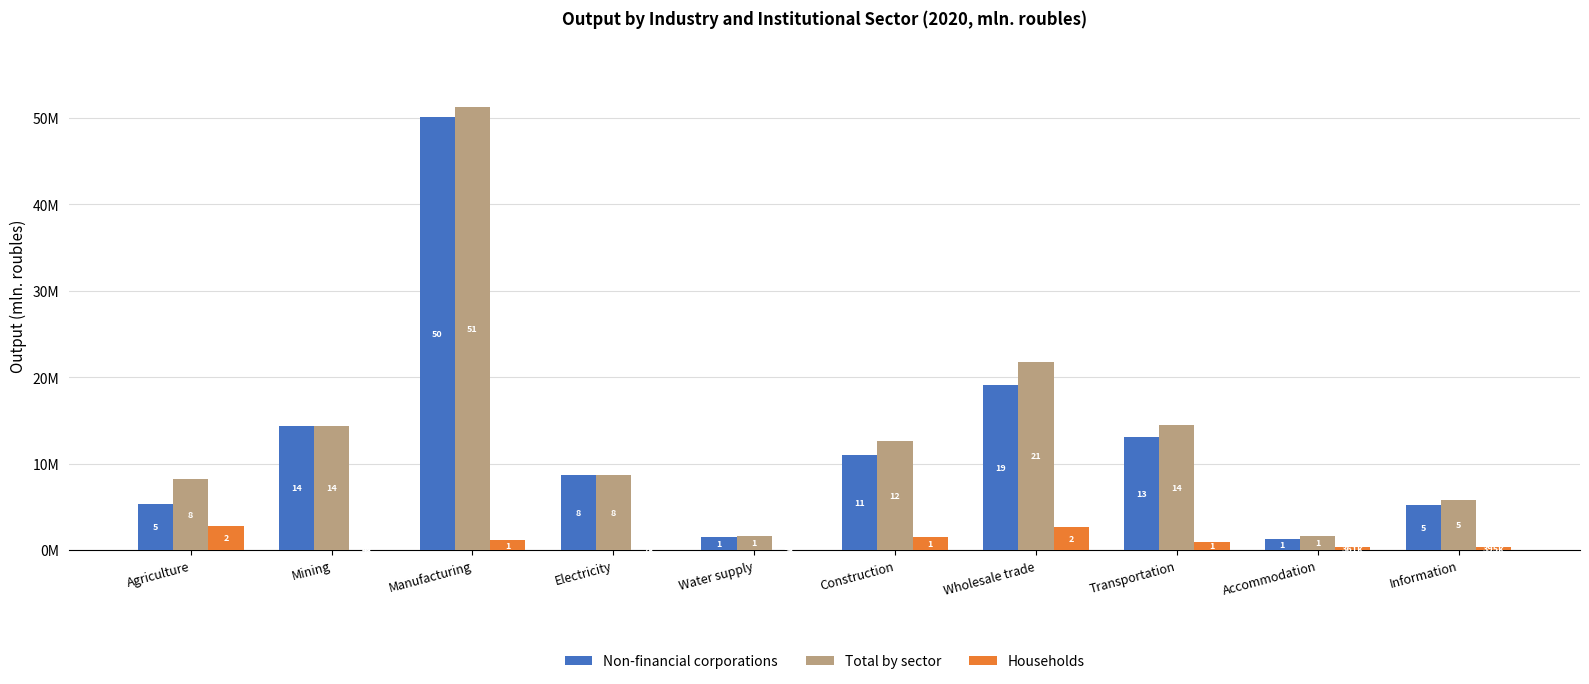

What position from the right is Manufacturing?

8